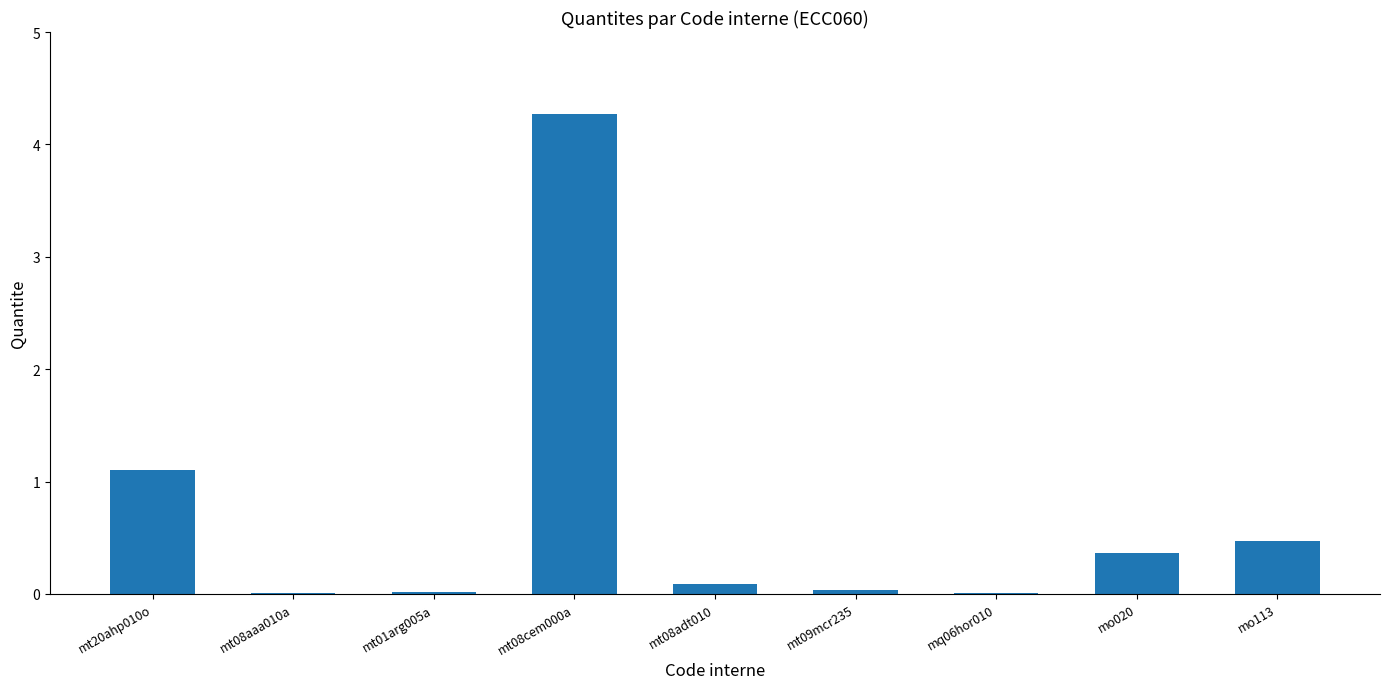

What is the sum of all values?

6.4